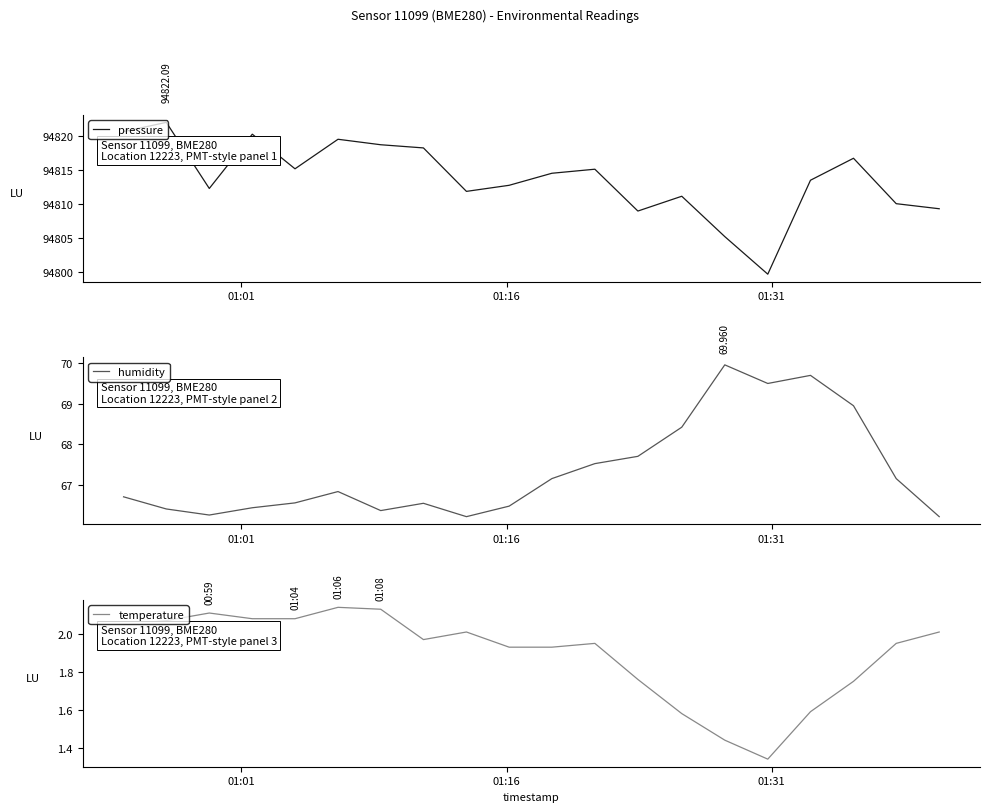

Is it true that pressure equals 132121.4 at 13?

False